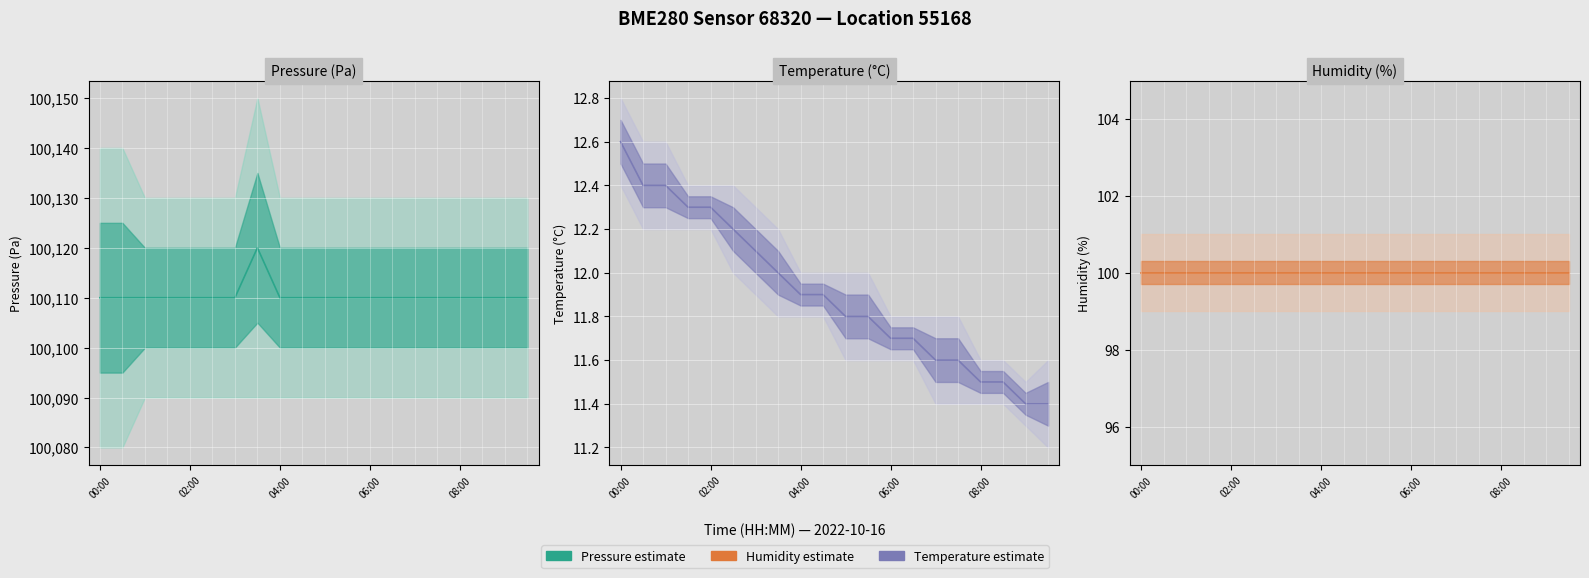

True or false: Humidity and Pressure cross at least once.

False